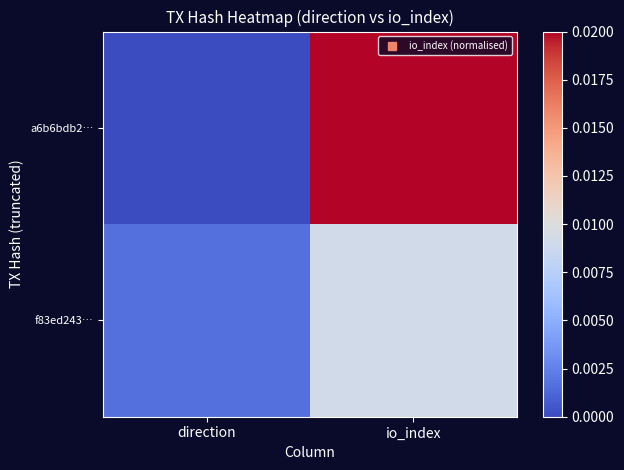

Which series has the largest total across all categories?

a6b6bdb2…